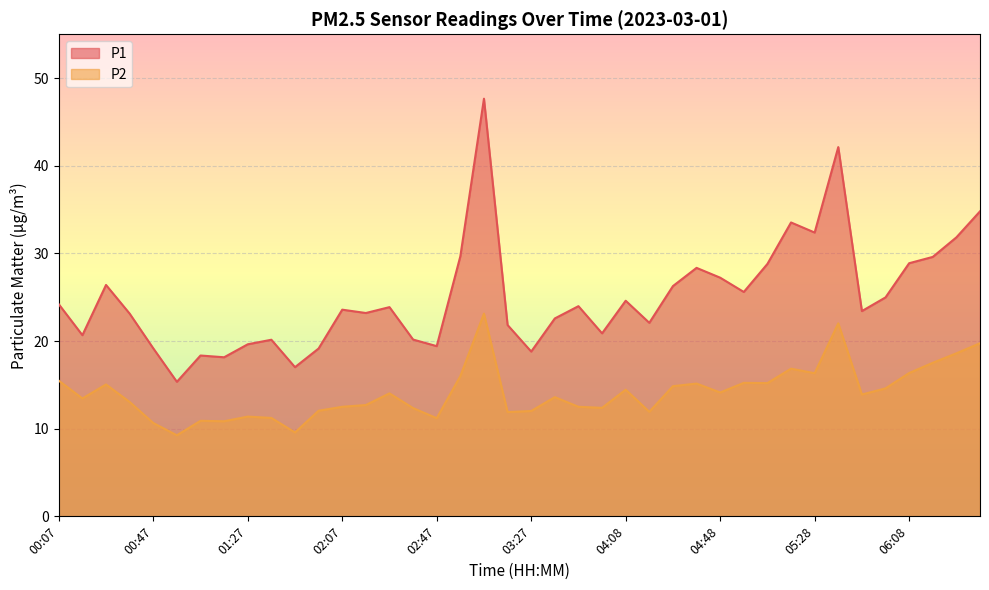

What is the minimum value for P2?

9.2